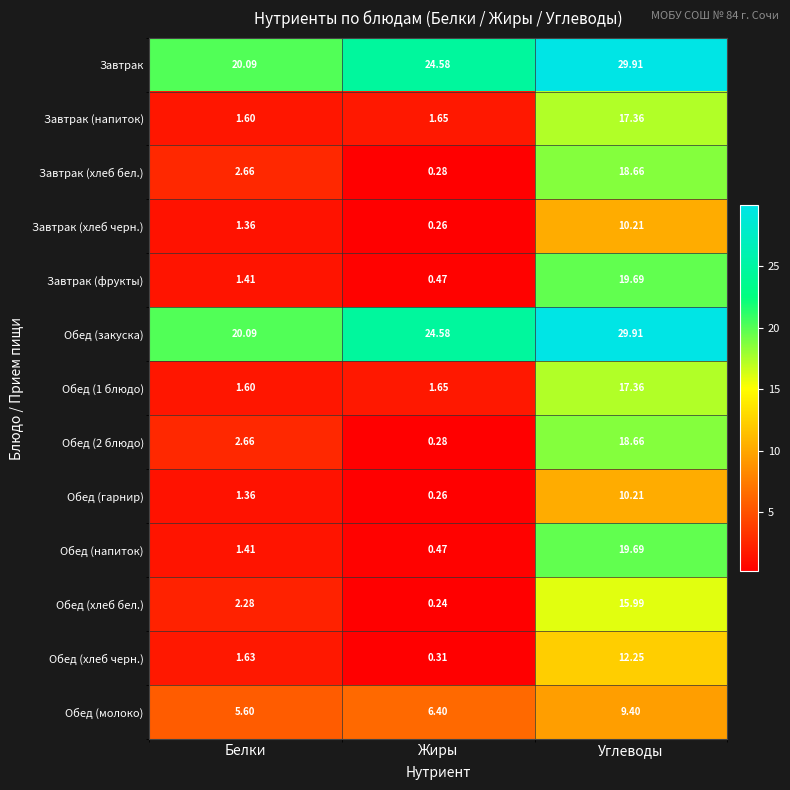

Where is Завтрак (напиток) nearest to the value 9?

Жиры